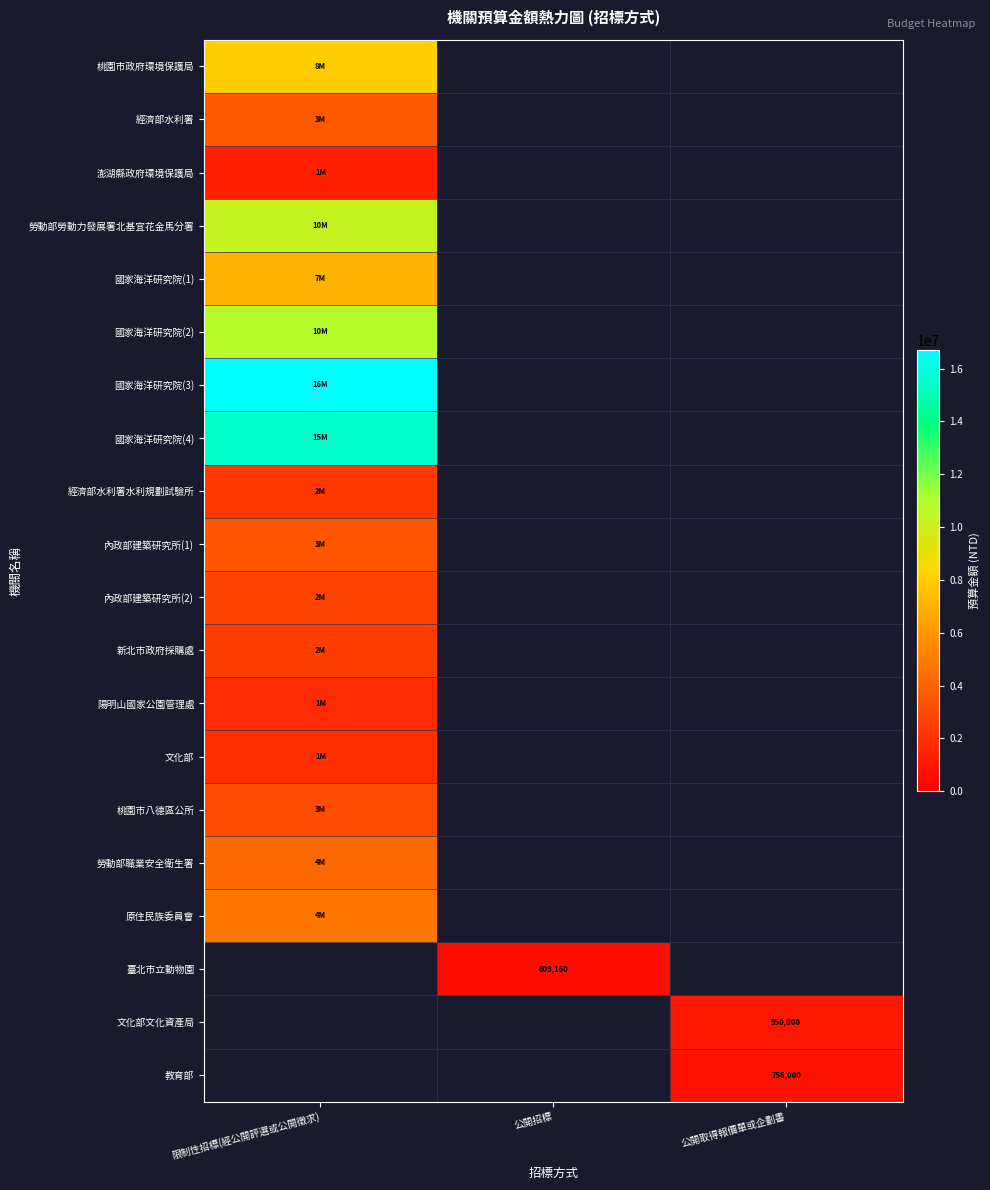

Which label corresponds to the smallest value in the chart?

公開招標